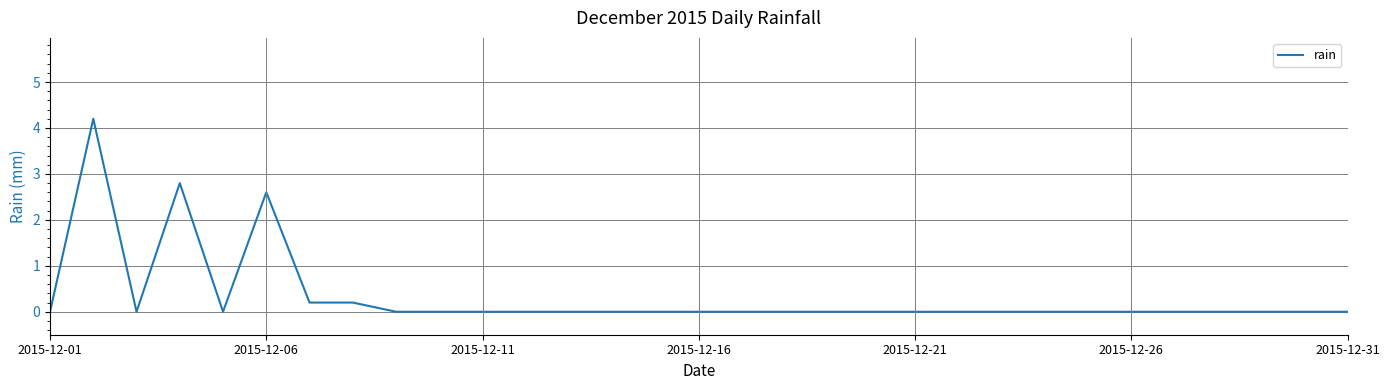

What is the difference between the maximum and minimum values?

4.2